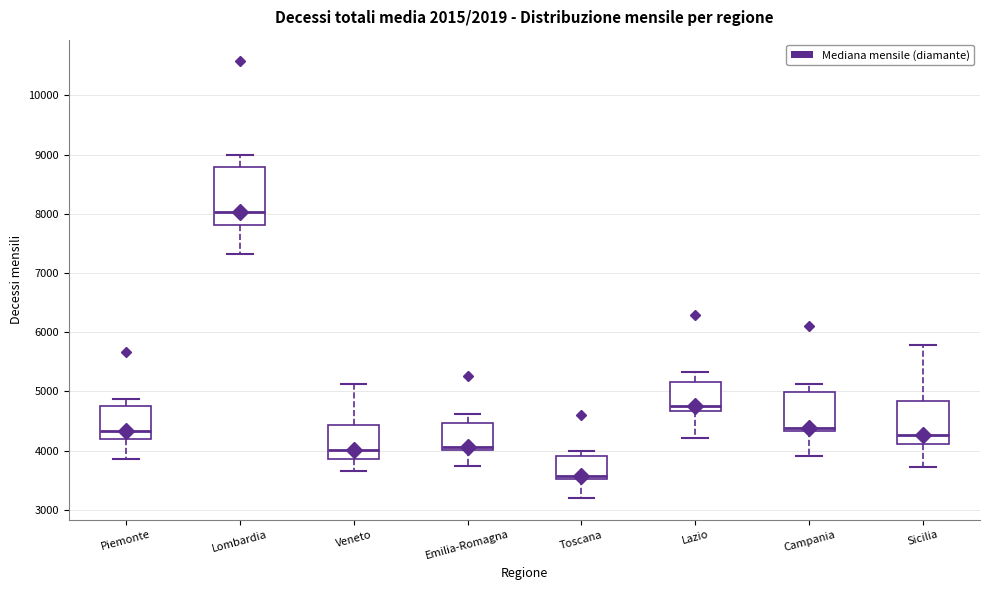

Which box's median line is the lowest?

Toscana